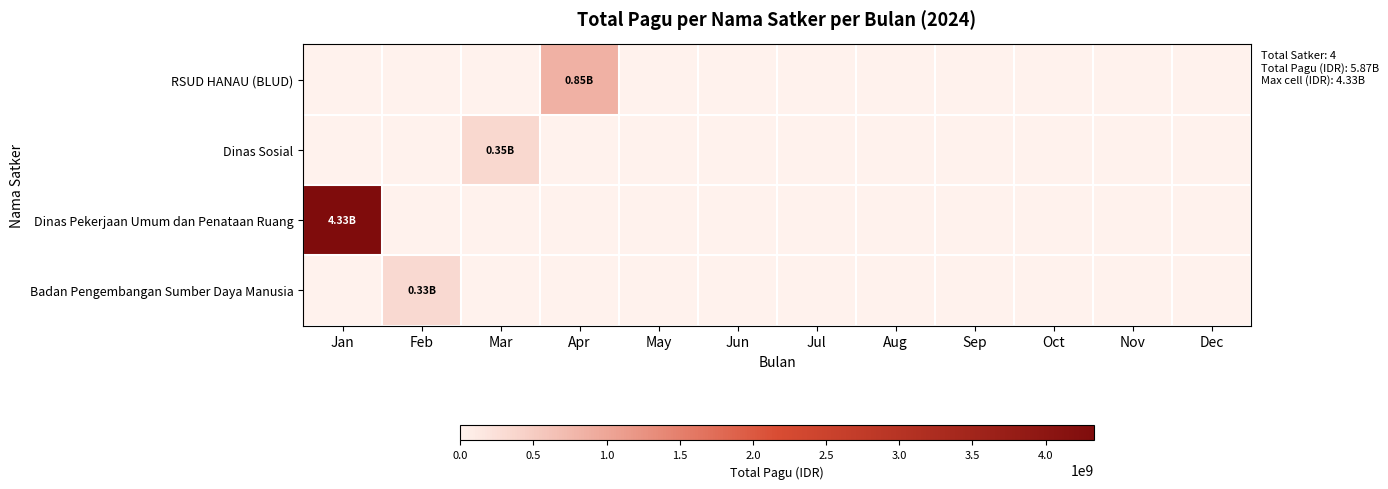

Which category has the highest value across all series?

Jan